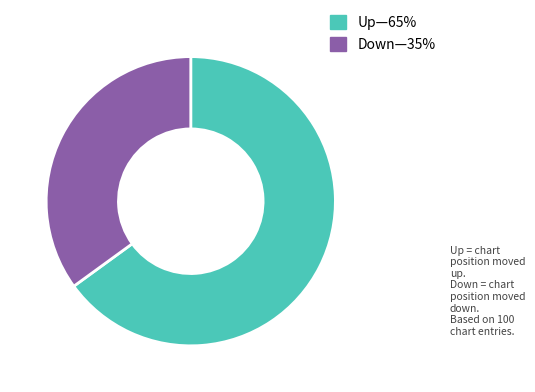

Approximately how many times larger is the value at Up—65% compared to Down—35%?

1.9